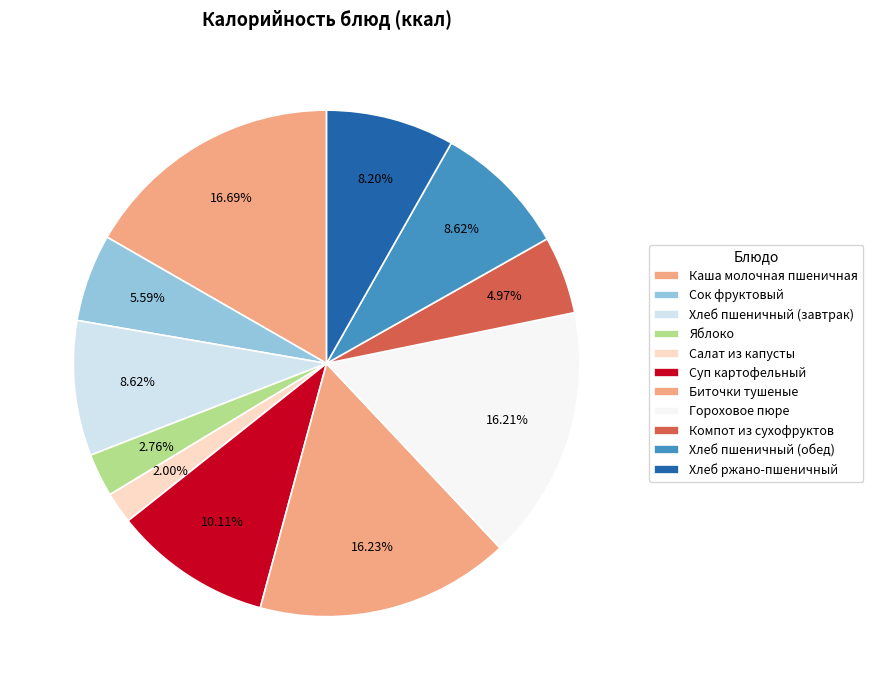

To the nearest percent, what is the combined percentage of Яблоко and Каша молочная пшеничная?

19%